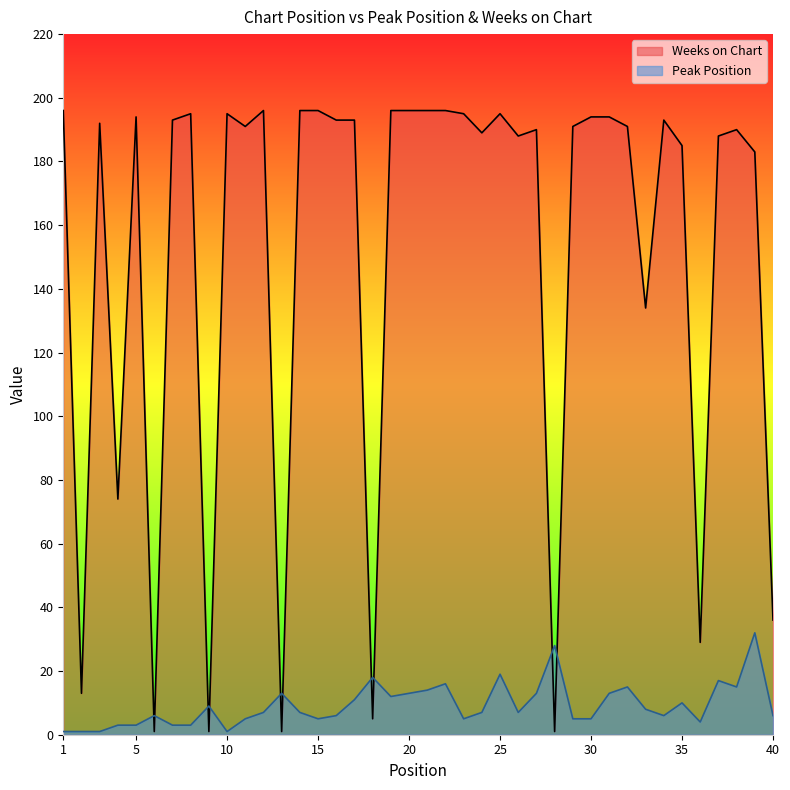

At 38, list the series in order from largest to smallest.

Weeks on Chart, Peak Position